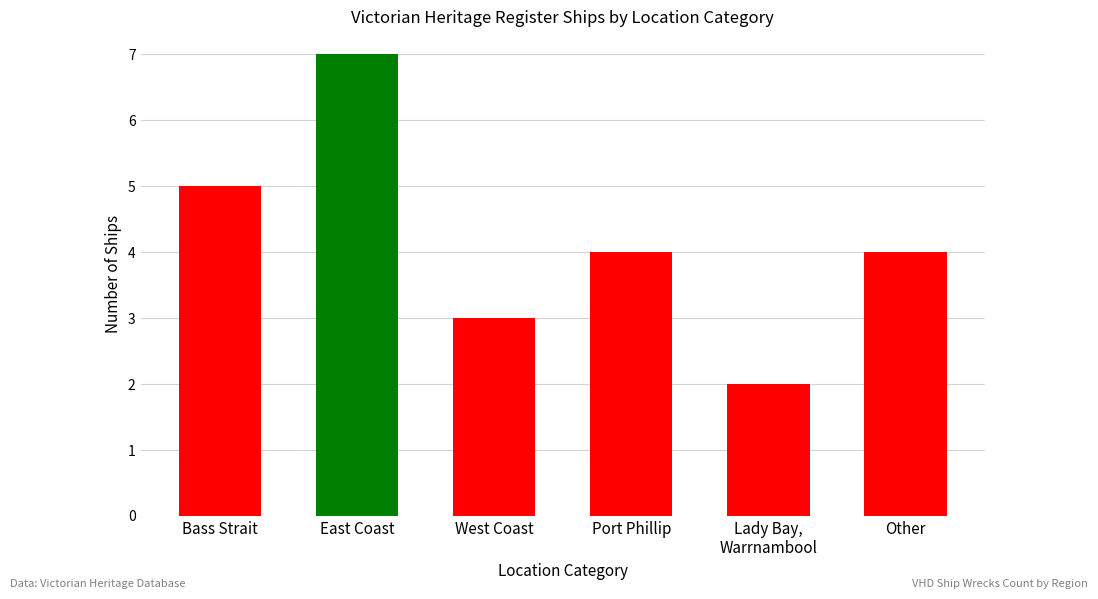

Approximately how many times larger is the value at West Coast compared to Bass Strait?

0.6